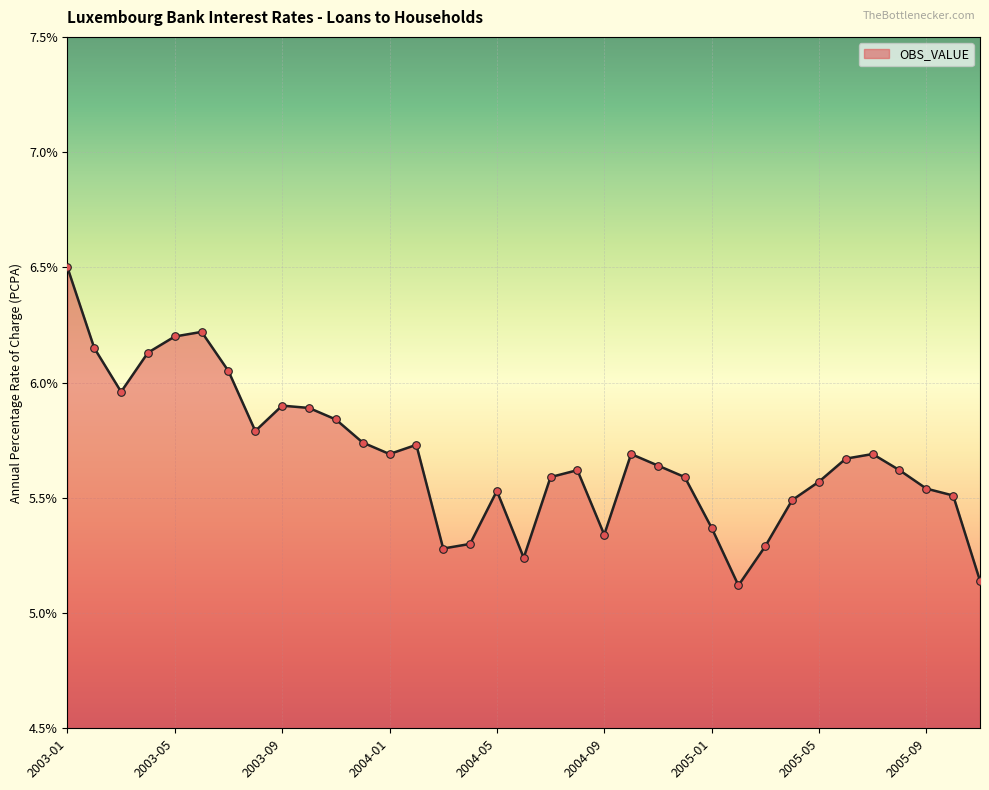

What is the difference between the maximum and minimum values?

1.4